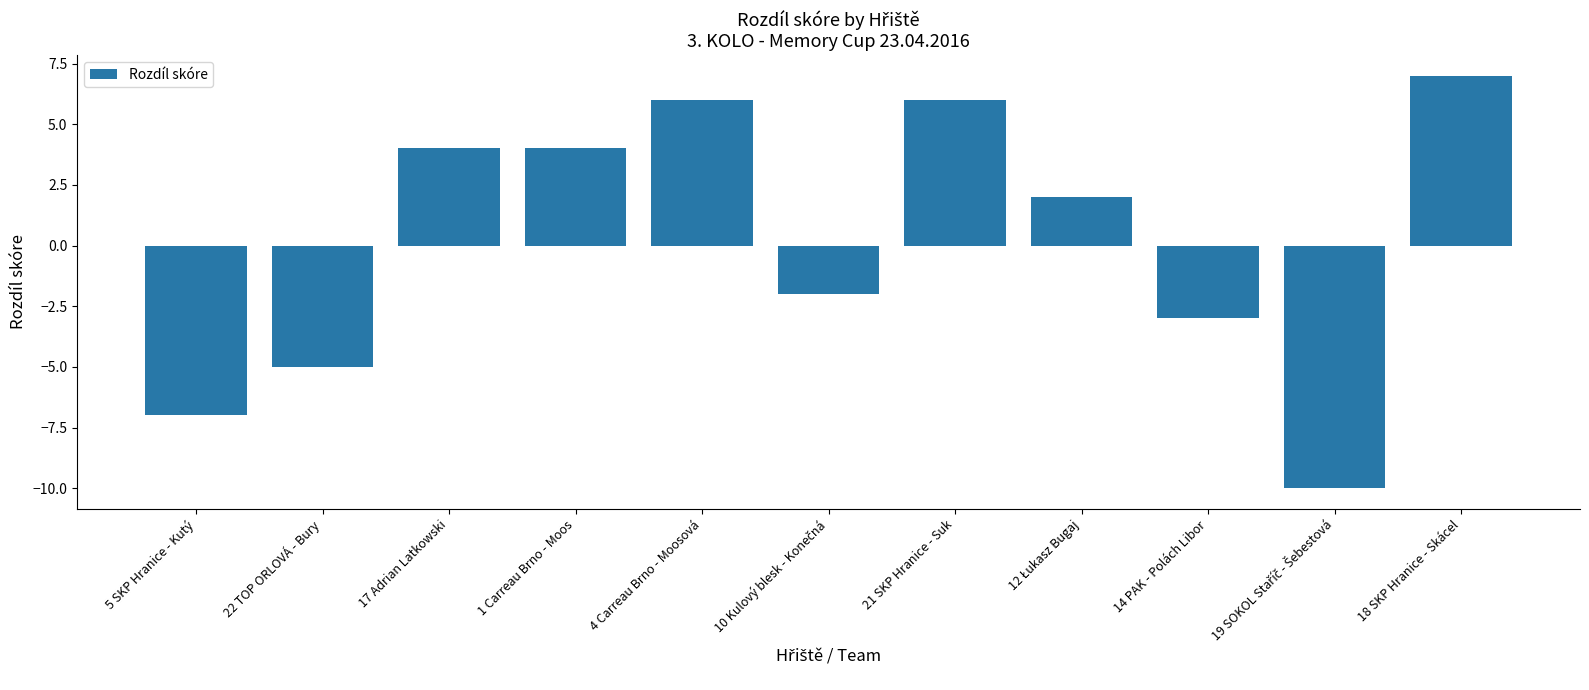

The chart shows a value of -3 at 14 PAK - Polách Libor. True or false?

True